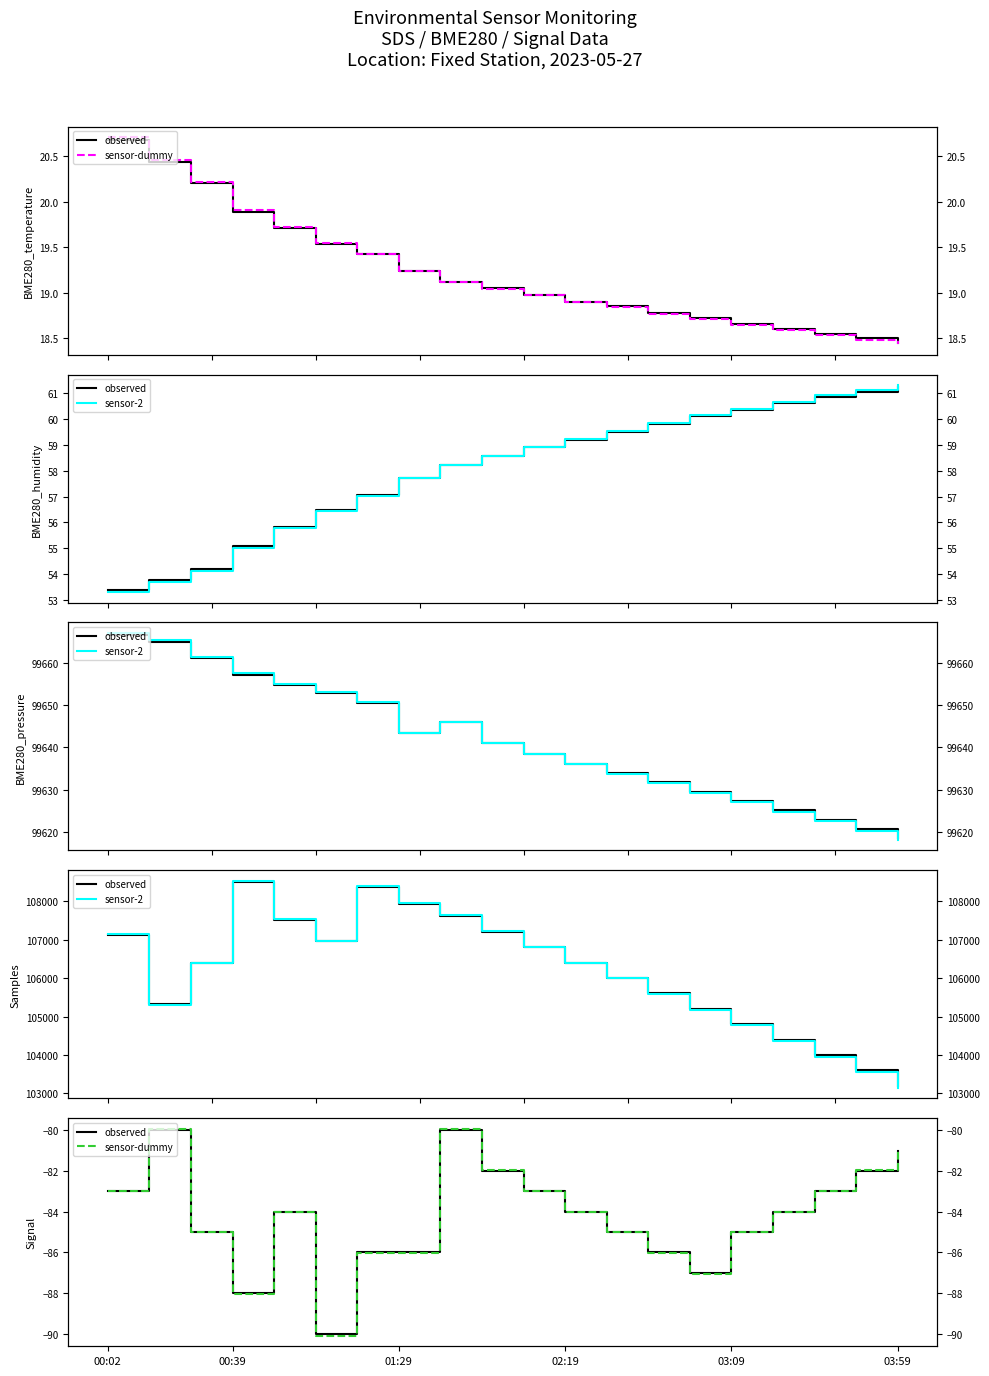

What is the difference between the second highest and second lowest values in the sensor-dummy series?

8.2